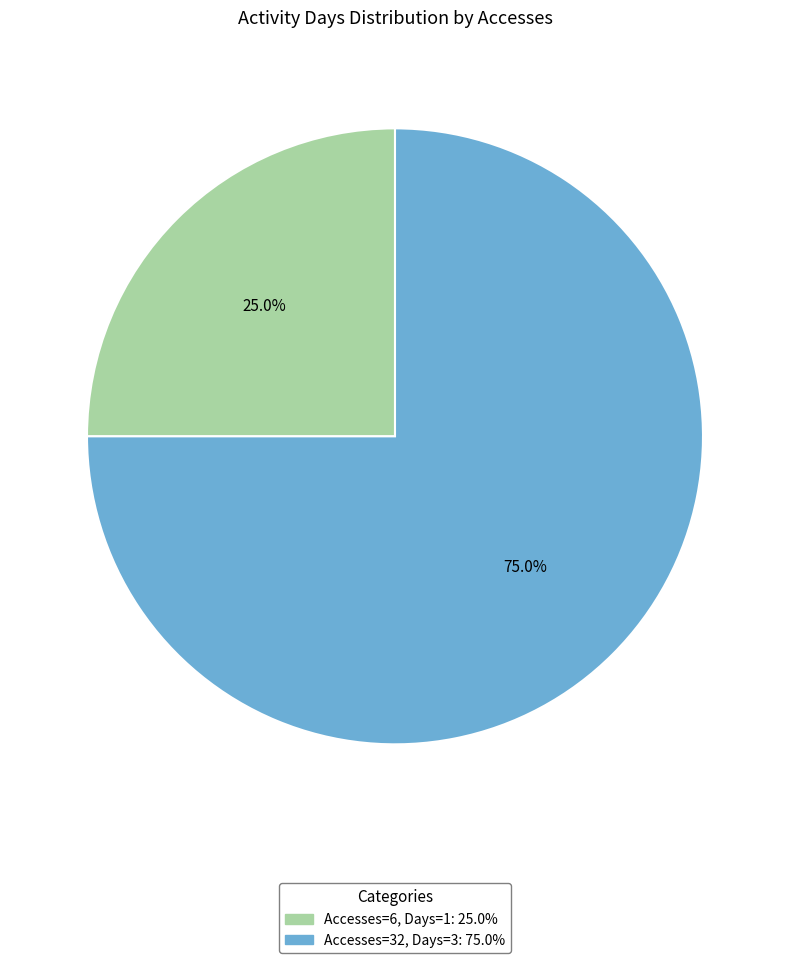

Which slice represents more than half of the pie?

Accesses=32, Days=3: 75.0%